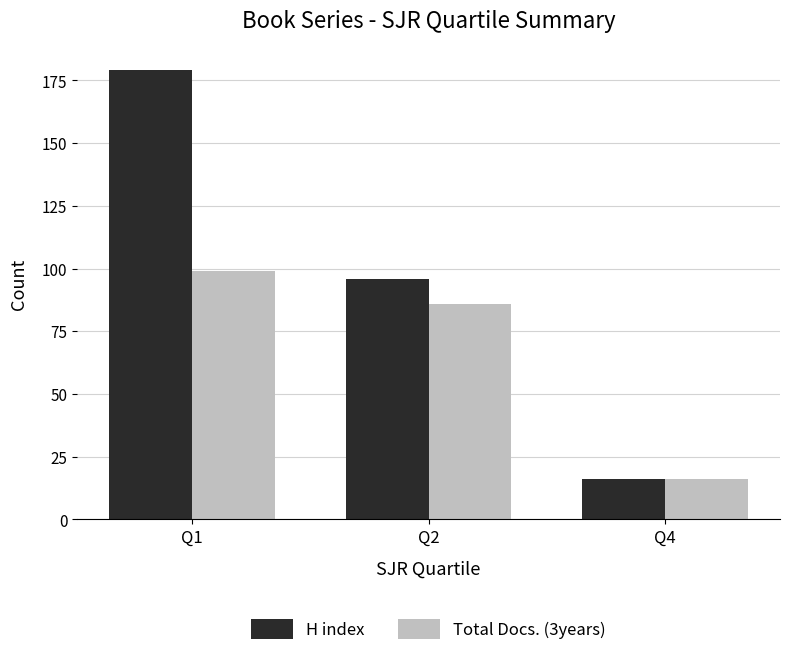

Between Q1 and Q2, which series saw the biggest shift?

H index